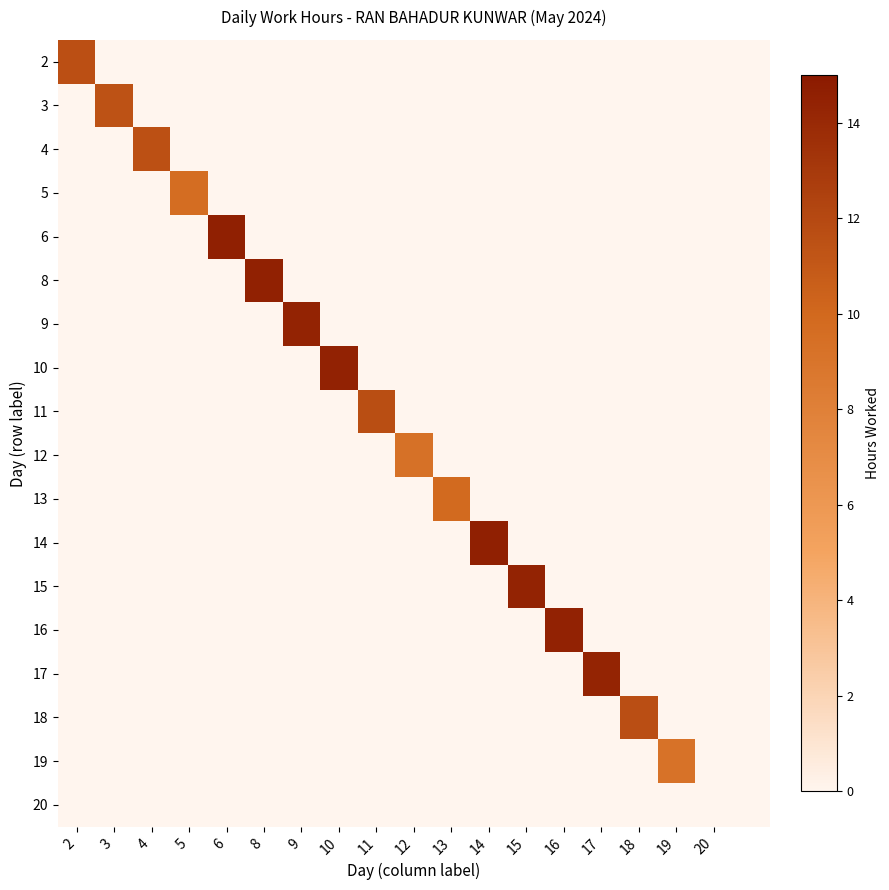

Count the number of data series in this chart.

18